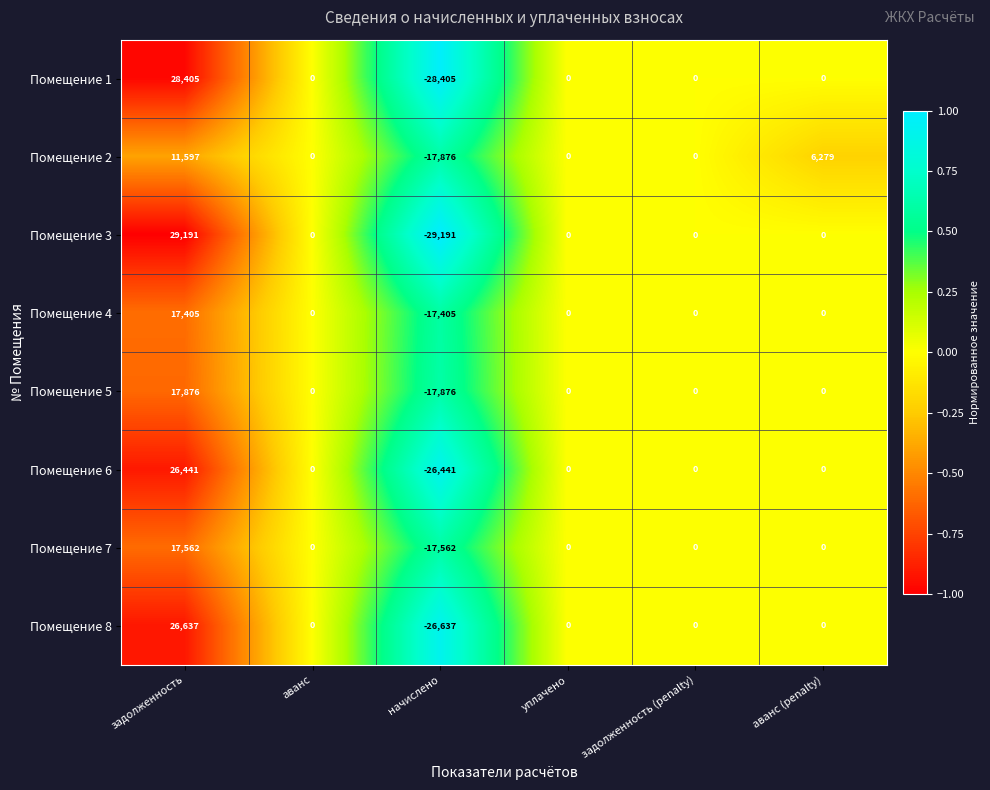

What is the smallest value displayed?

-29191